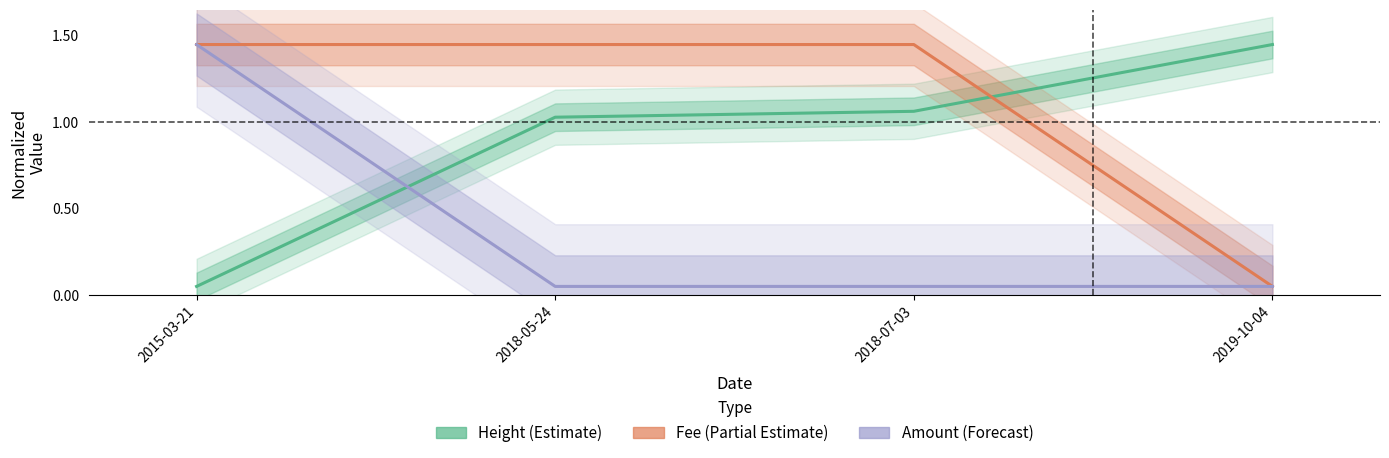

At how many categories does at least one series exceed 0?

4